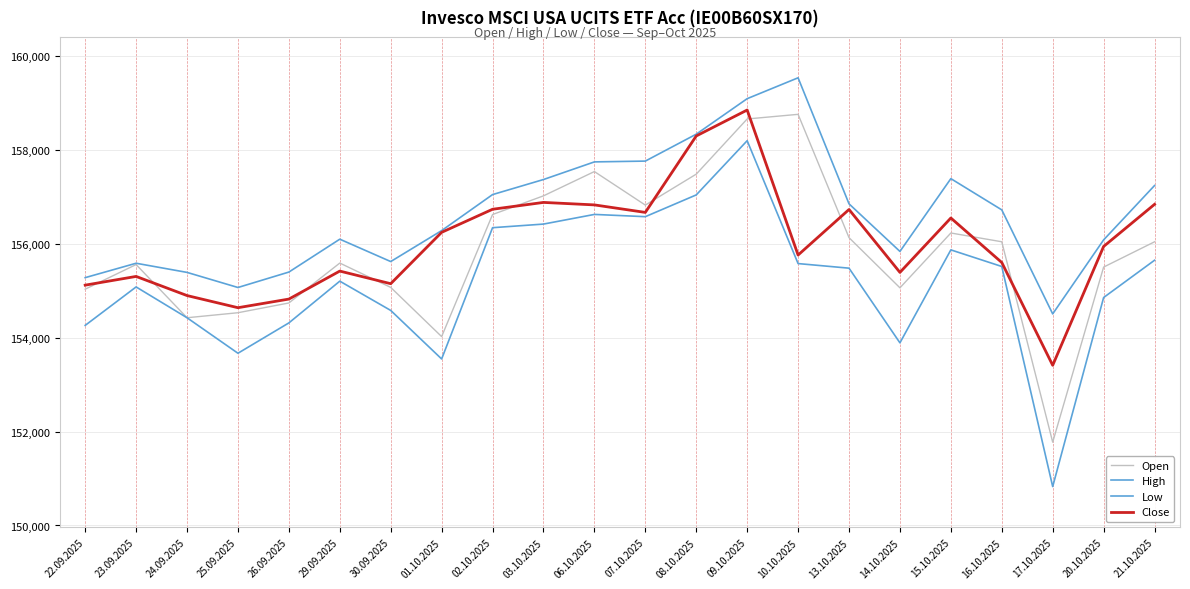

Does the chart display data point markers on the line(s)?

No